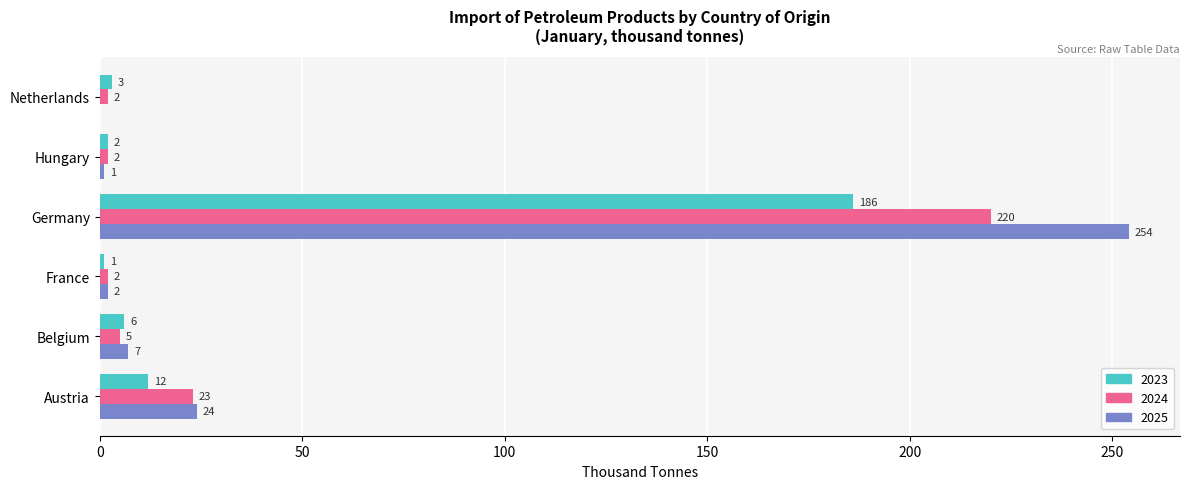

True or false: 2025 has a value of 2 at France.

True